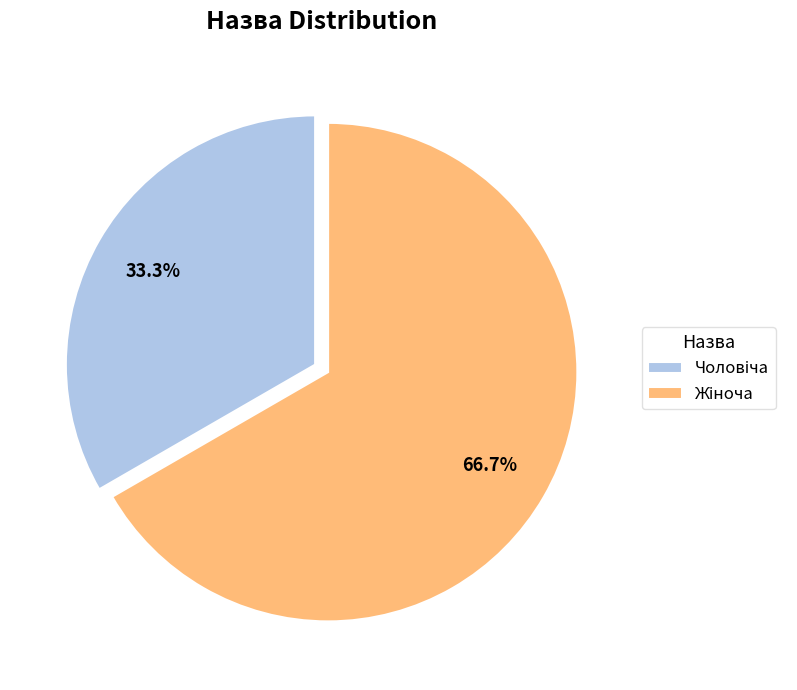

Is there any slice that represents more than half of the pie?

Yes